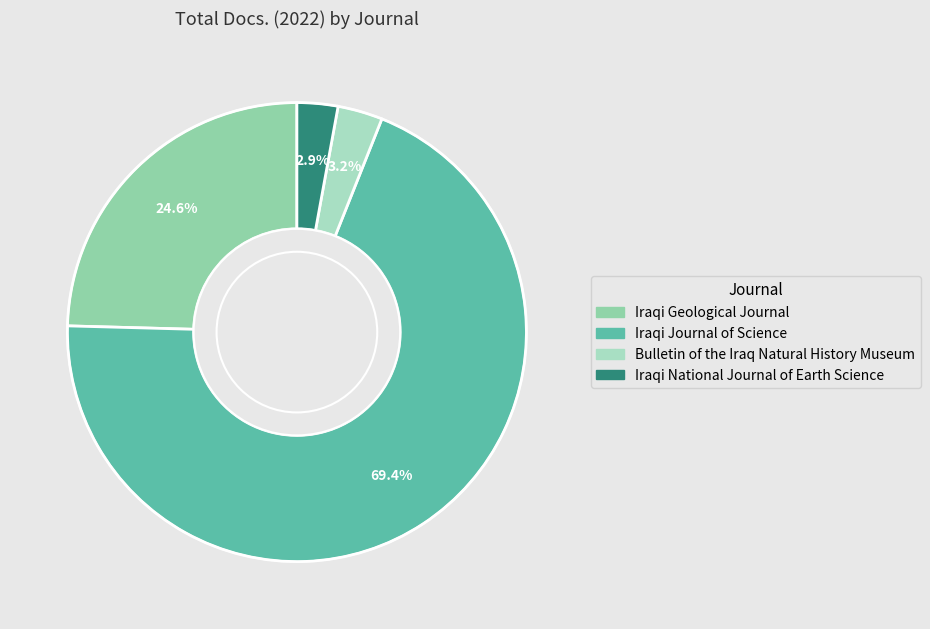

Is it true that Bulletin of the Iraq Natural History Museum is 1% of the pie?

False